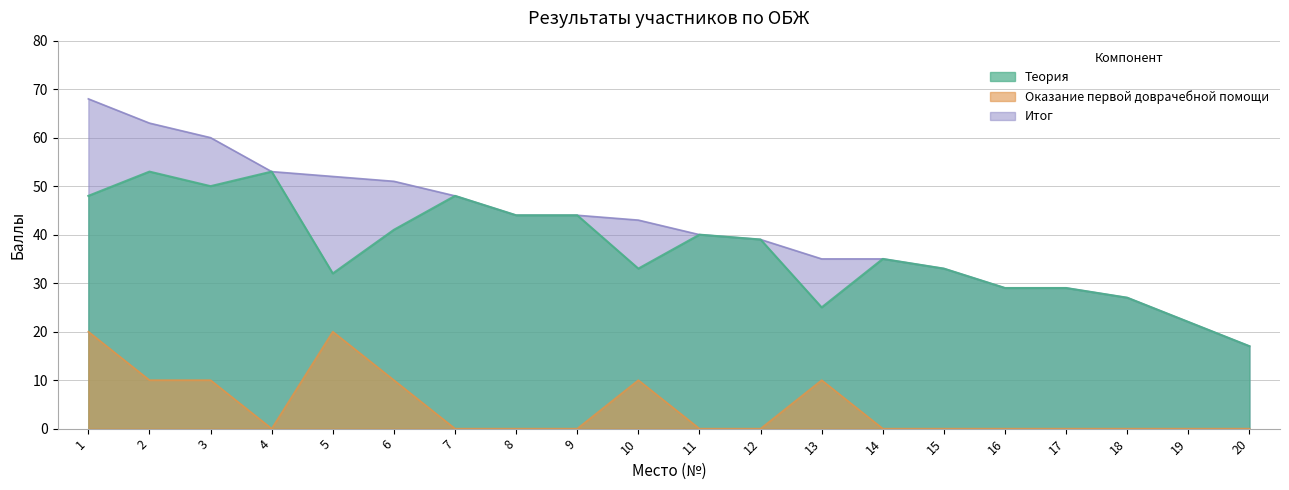

Between 9 and 10, which series saw the biggest shift?

Теория